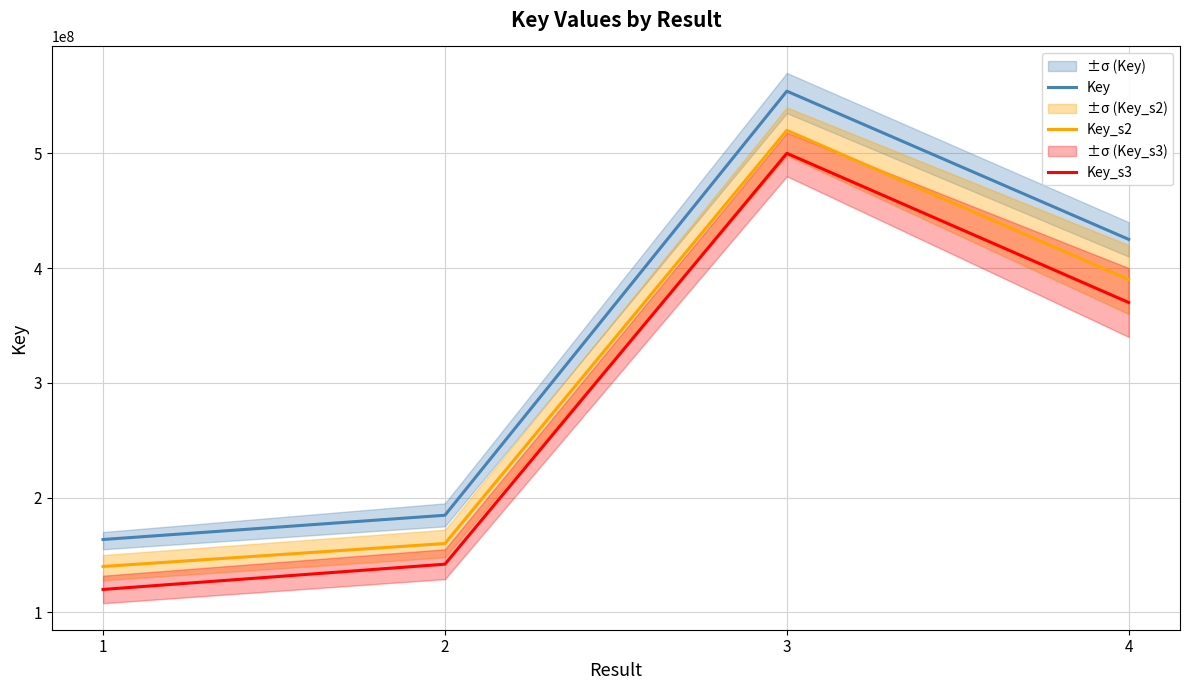

Is this an area chart (filled region under the line)?

No